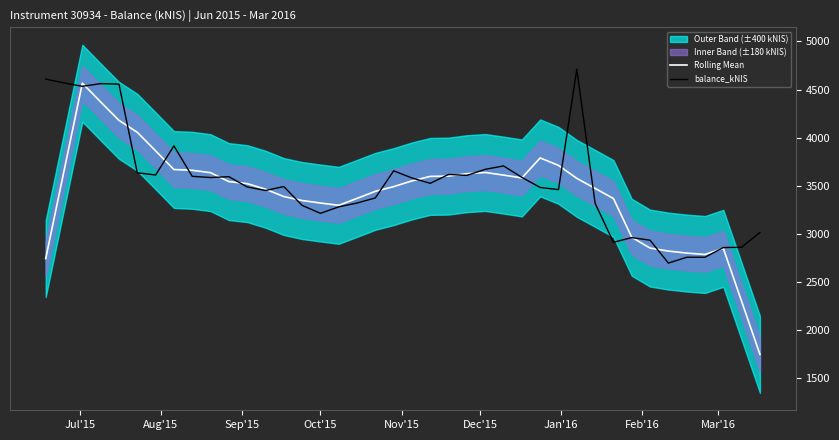

What is the maximum value shown in the chart?

4711.6